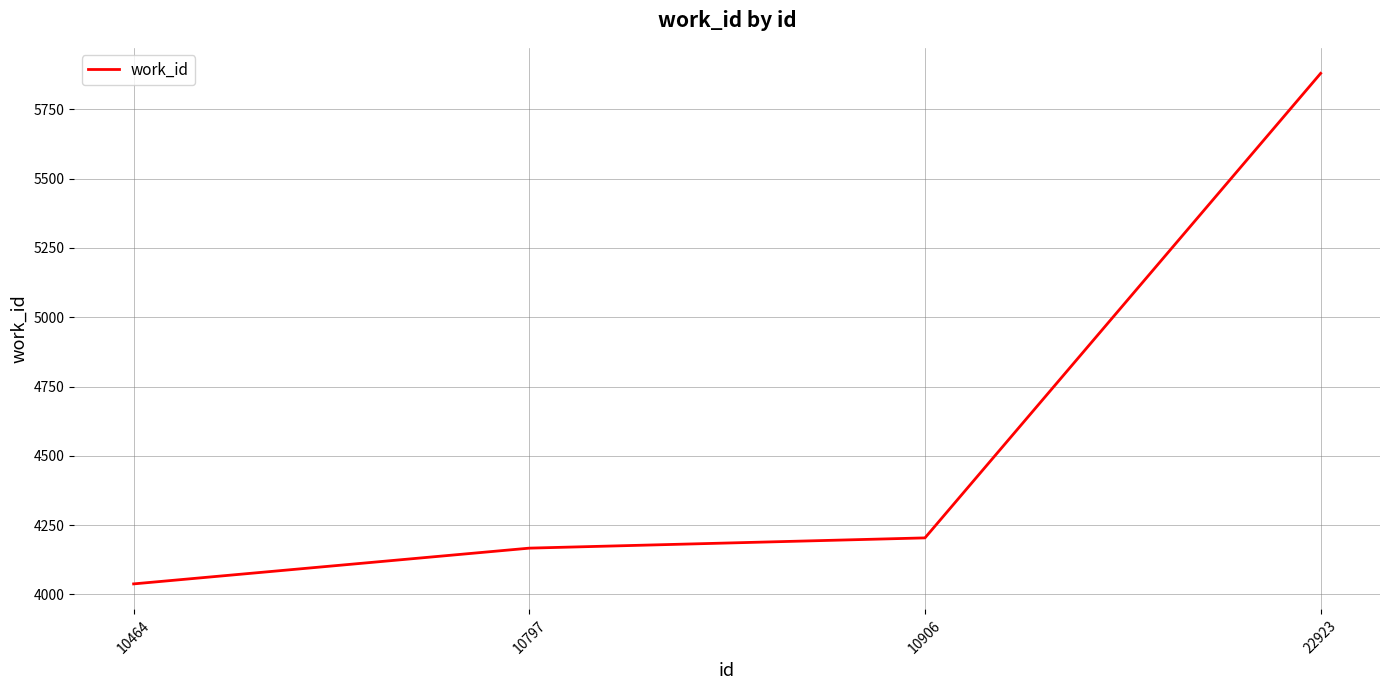

Rank the categories by value from lowest to highest.

10464, 10797, 10906, 22923